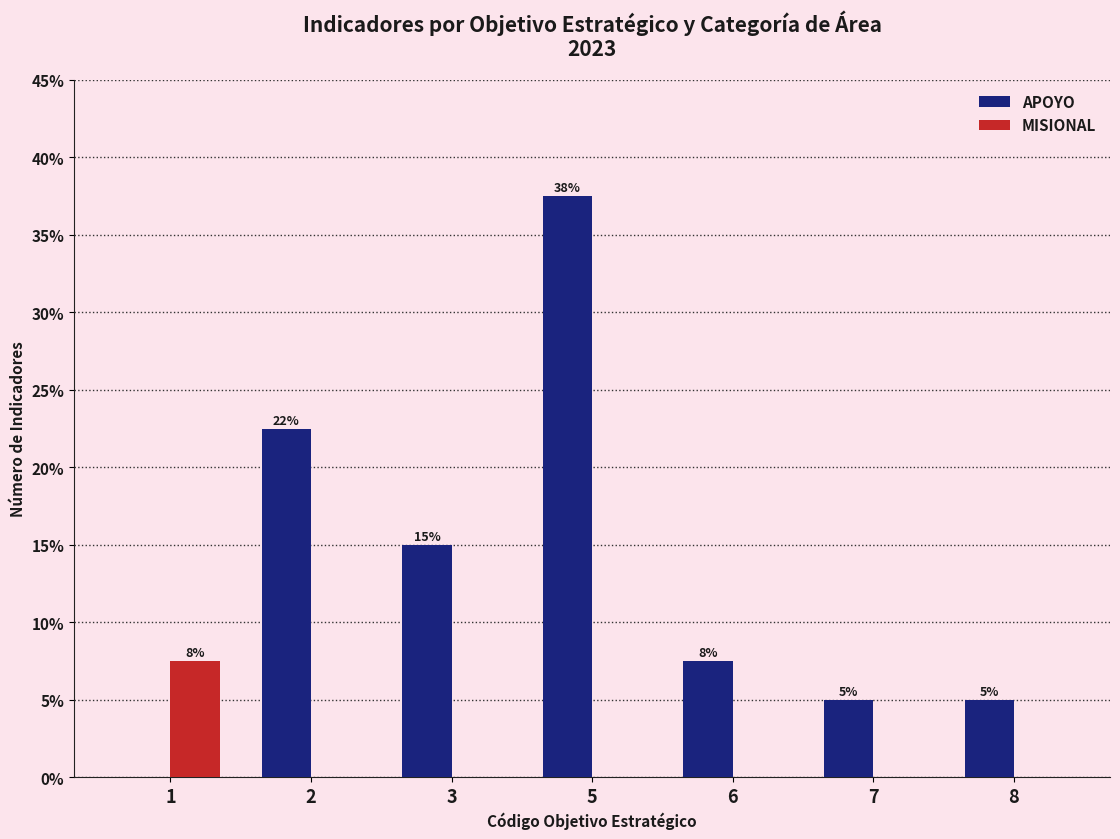

Are the bars grouped side by side (vs. stacked)?

Yes